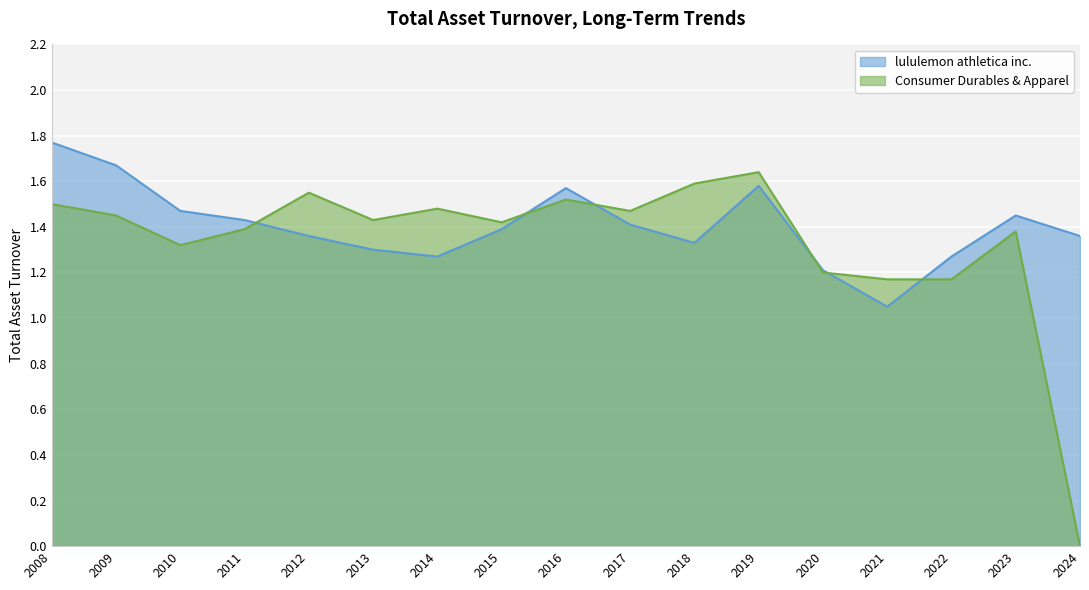

List the series in order of their peak value, lowest first.

Consumer Durables & Apparel, lululemon athletica inc.